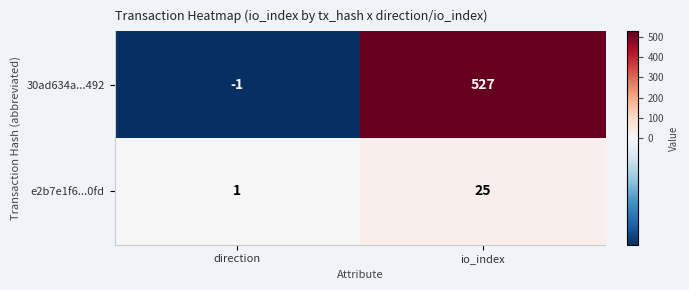

Which series has the largest total across all categories?

30ad634a...492